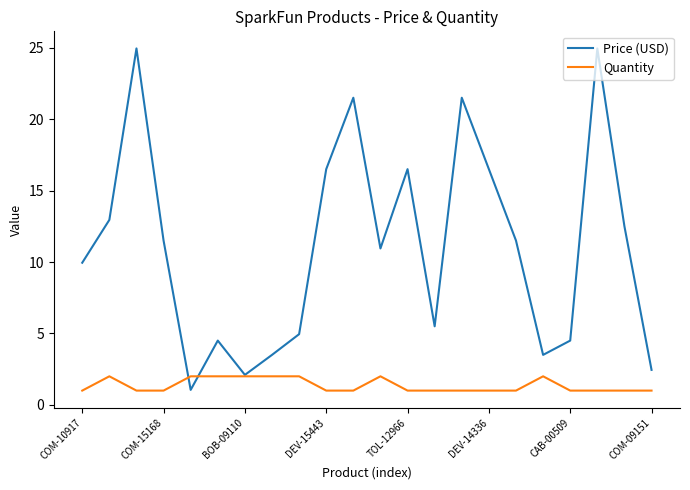

What is the difference between the maximum and second lowest values in the Quantity series?

1.0